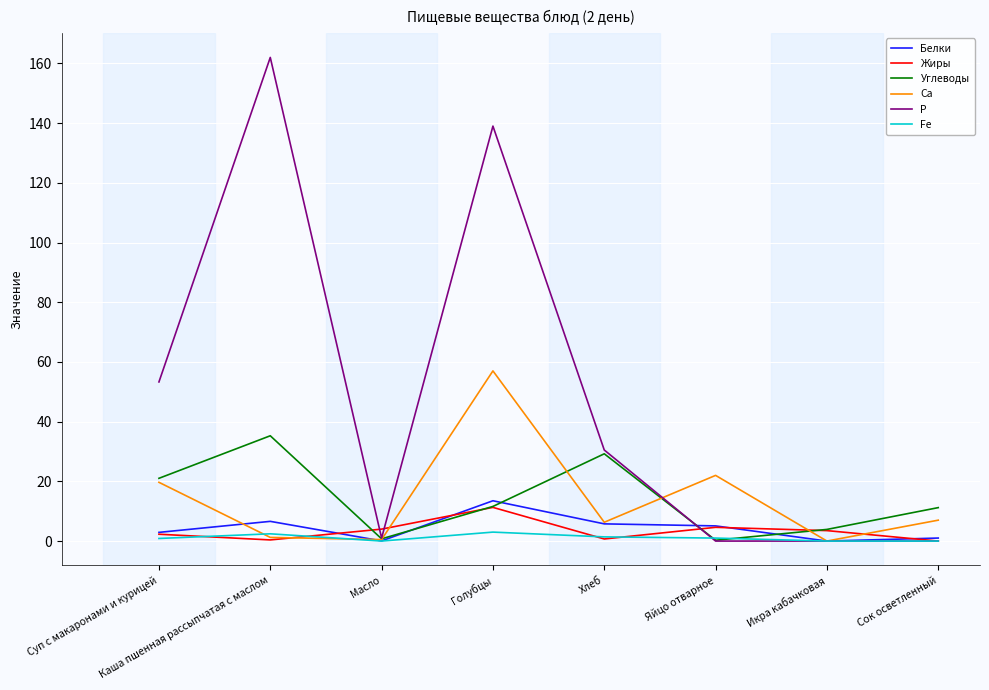

How many lines are shown in the chart?

6